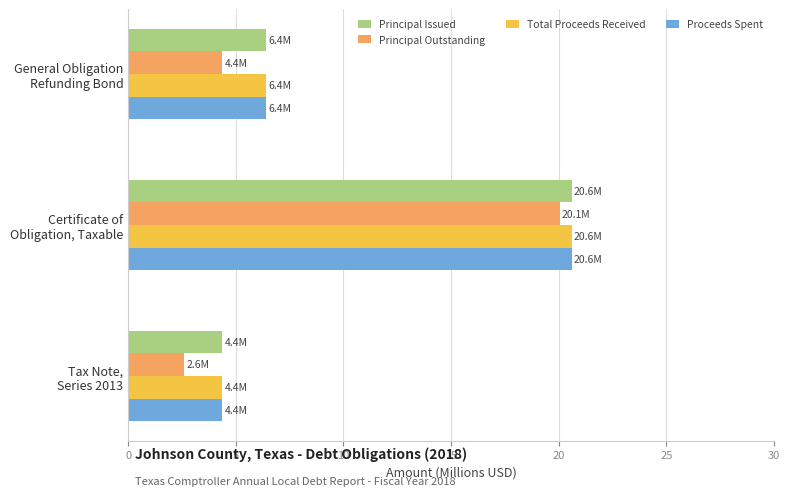

At which category is the sum across all series the highest?

Certificate of
Obligation, Taxable